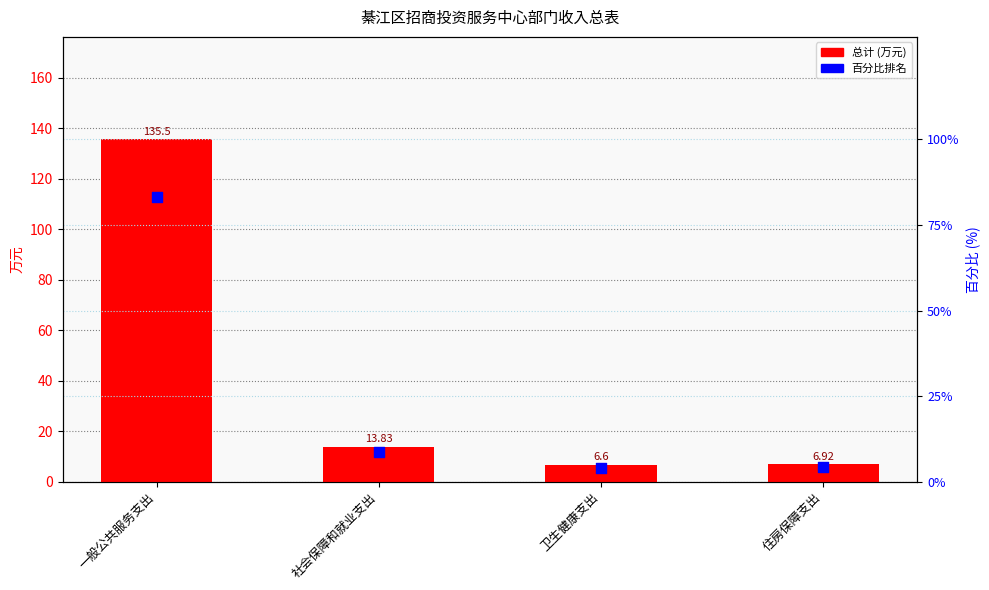

Which series has the largest total across all categories?

总计 (万元)